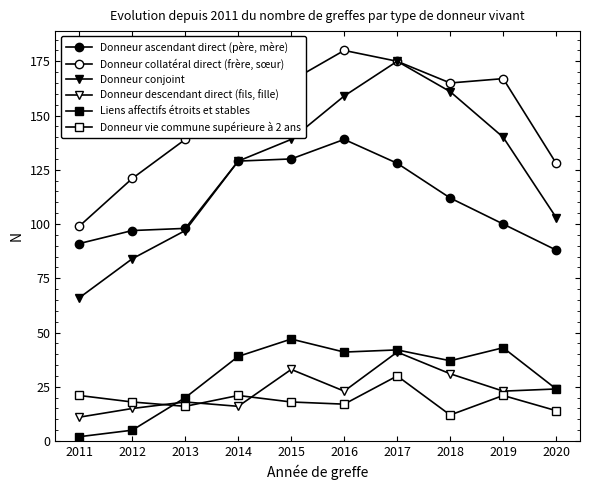

Reading left to right, extract all data points from this chart.

Donneur ascendant direct (père, mère): 2011=91	2012=97	2013=98	2014=129	2015=130	2016=139	2017=128	2018=112	2019=100	2020=88
Donneur collatéral direct (frère, sœur): 2011=99	2012=121	2013=139	2014=171	2015=166	2016=180	2017=175	2018=165	2019=167	2020=128
Donneur conjoint: 2011=66	2012=84	2013=97	2014=129	2015=139	2016=159	2017=175	2018=161	2019=140	2020=103
Donneur descendant direct (fils, fille): 2011=11	2012=15	2013=18	2014=16	2015=33	2016=23	2017=41	2018=31	2019=23	2020=24
Liens affectifs étroits et stables: 2011=2	2012=5	2013=20	2014=39	2015=47	2016=41	2017=42	2018=37	2019=43	2020=24
Donneur vie commune supérieure à 2 ans: 2011=21	2012=18	2013=16	2014=21	2015=18	2016=17	2017=30	2018=12	2019=21	2020=14